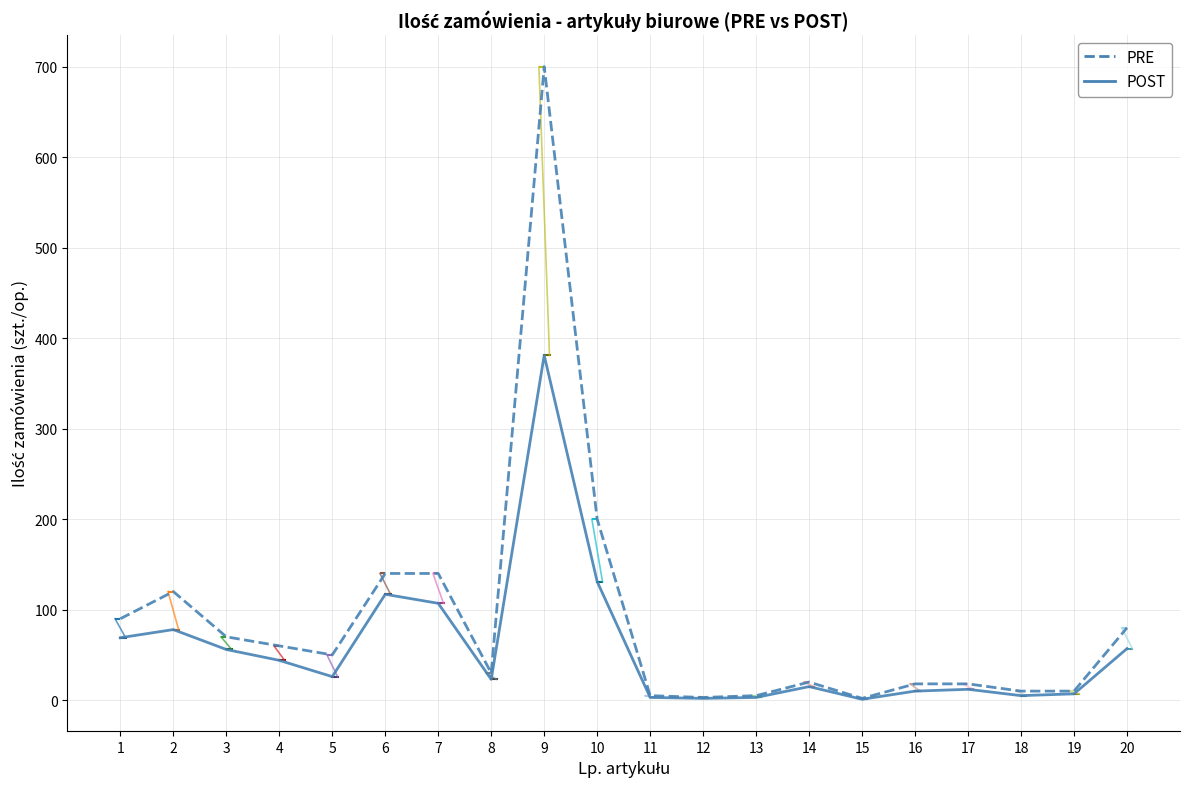

In POST, how many points are higher than both neighbors (excluding endpoints)?

5